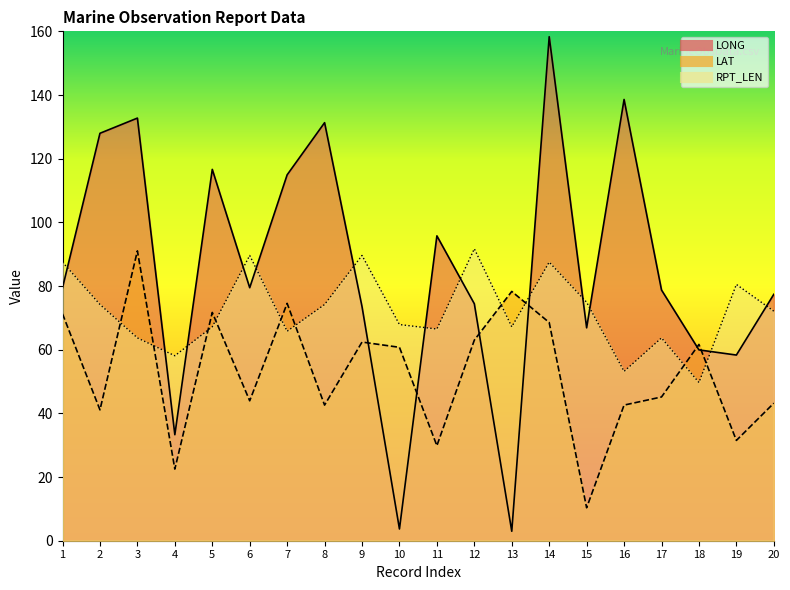

What is the difference between the maximum and minimum values in the LAT series?

80.7